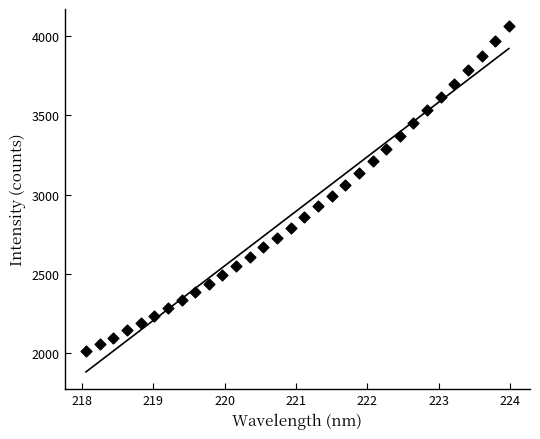

What is the range of X values (max minus min)?

5.9